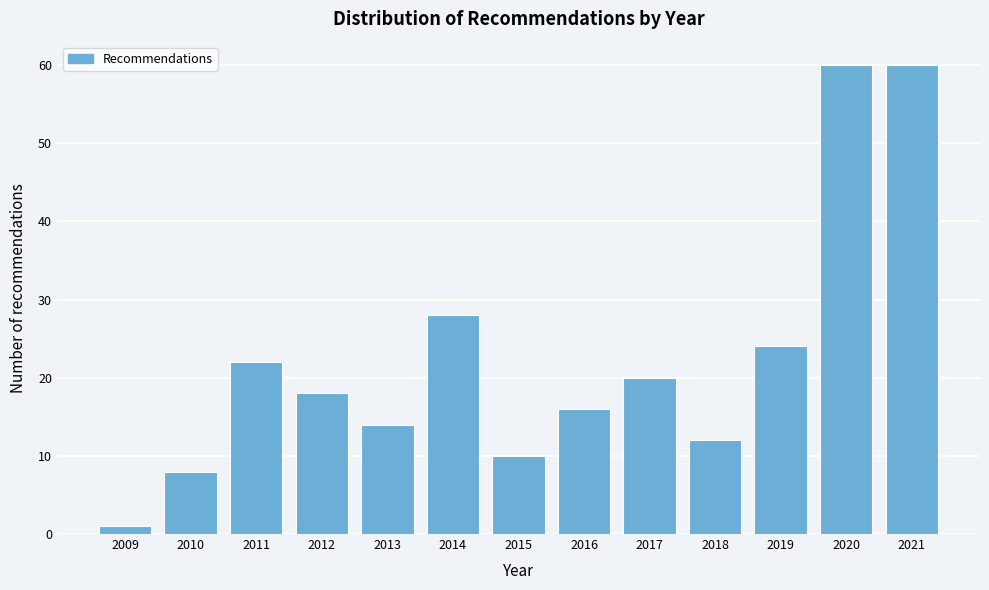

Reading left to right, what are all the values shown in this chart?

2009=1	2010=8	2011=22	2012=18	2013=14	2014=28	2015=10	2016=16	2017=20	2018=12	2019=24	2020=60	2021=60